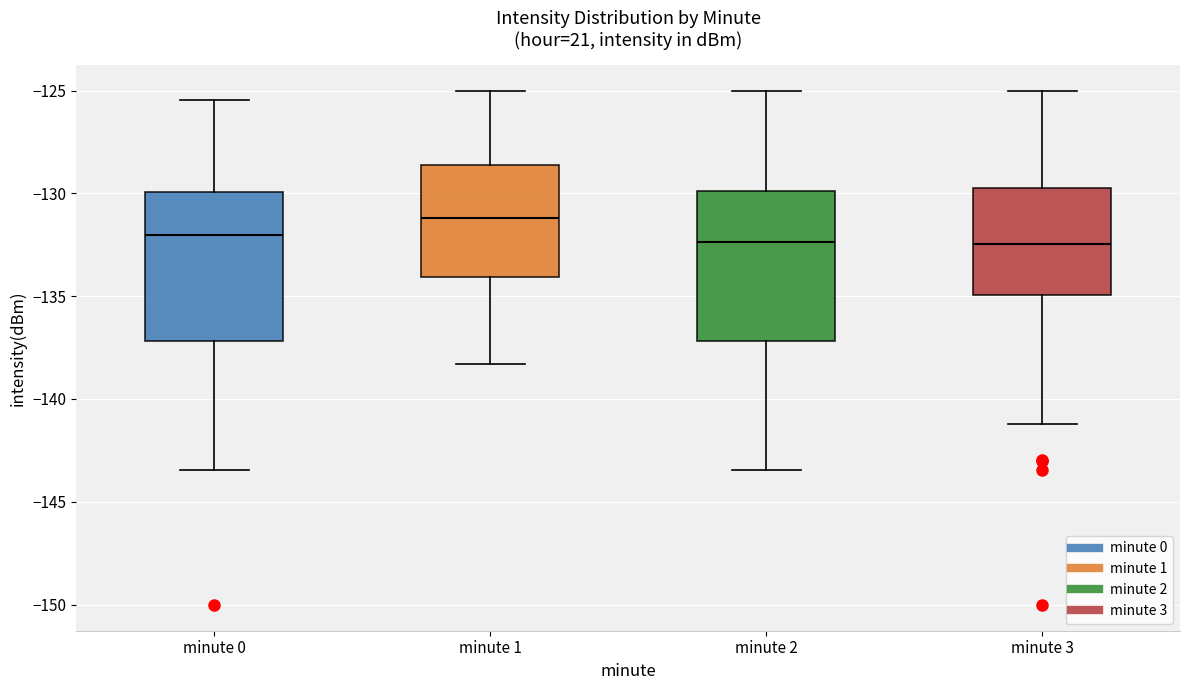

Where is the upper edge of the box for minute 0 on the y-axis? The values are not printed on the chart, so give them approximately, as read against the axis.

-130.0